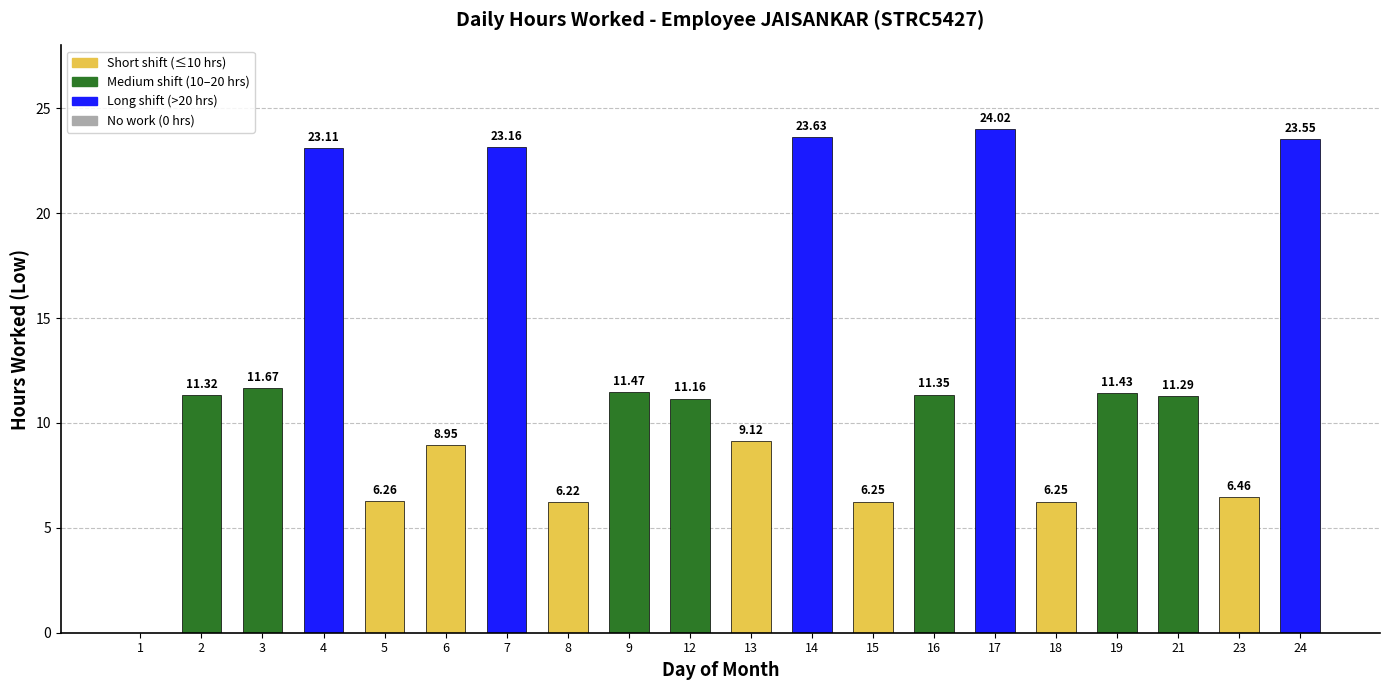

What is the sum of all values?

246.7